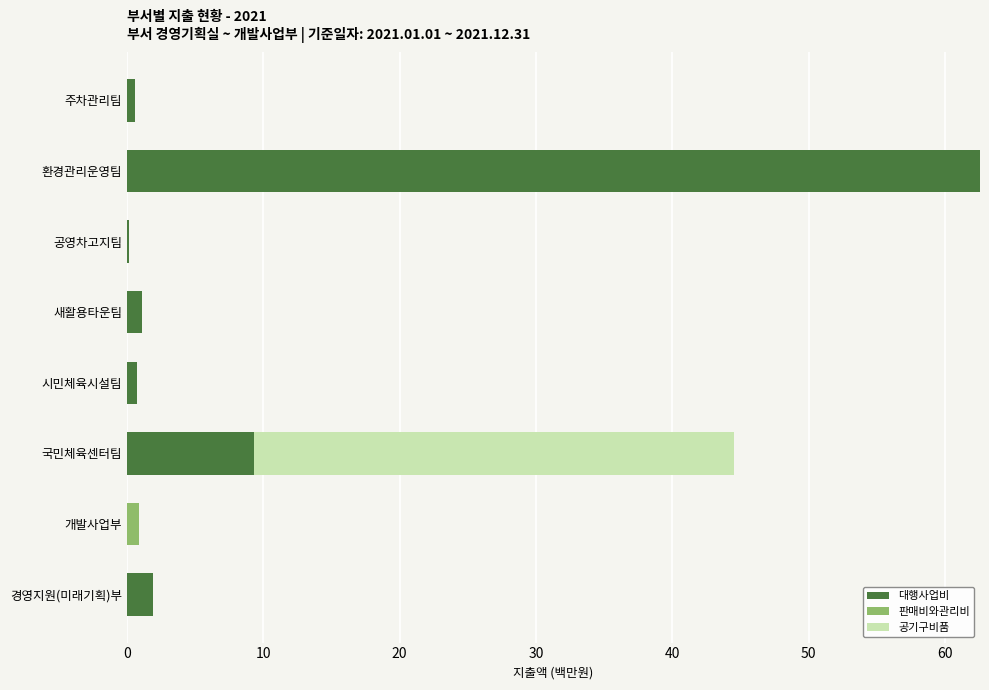

At which category is the sum across all series the highest?

환경관리운영팀